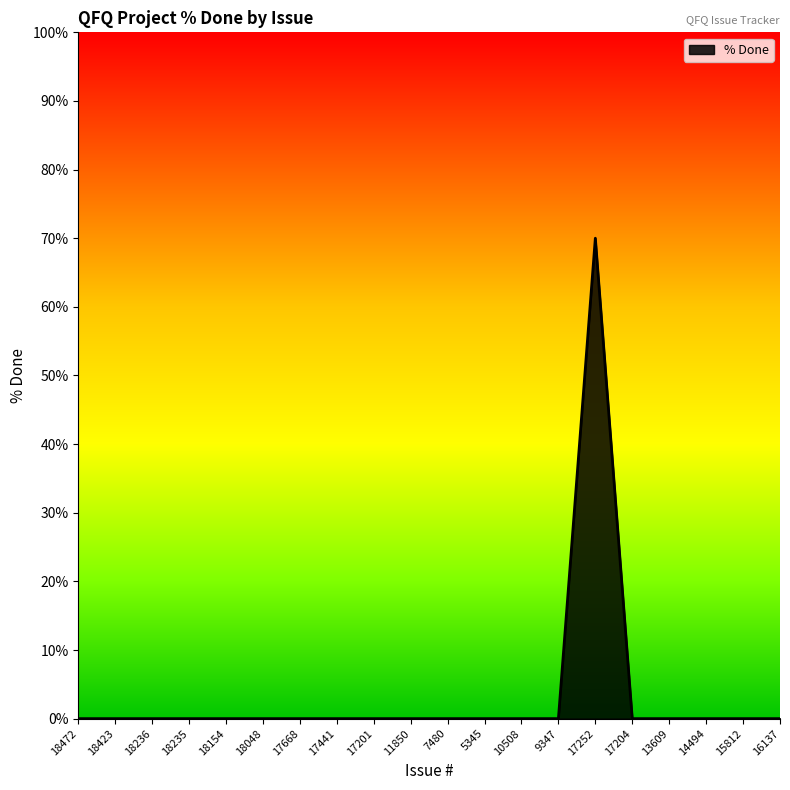

Reading left to right, list all the values displayed in this chart.

0	0	0	0	0	0	0	0	0	0	0	0	0	0	70	0	0	0	0	0